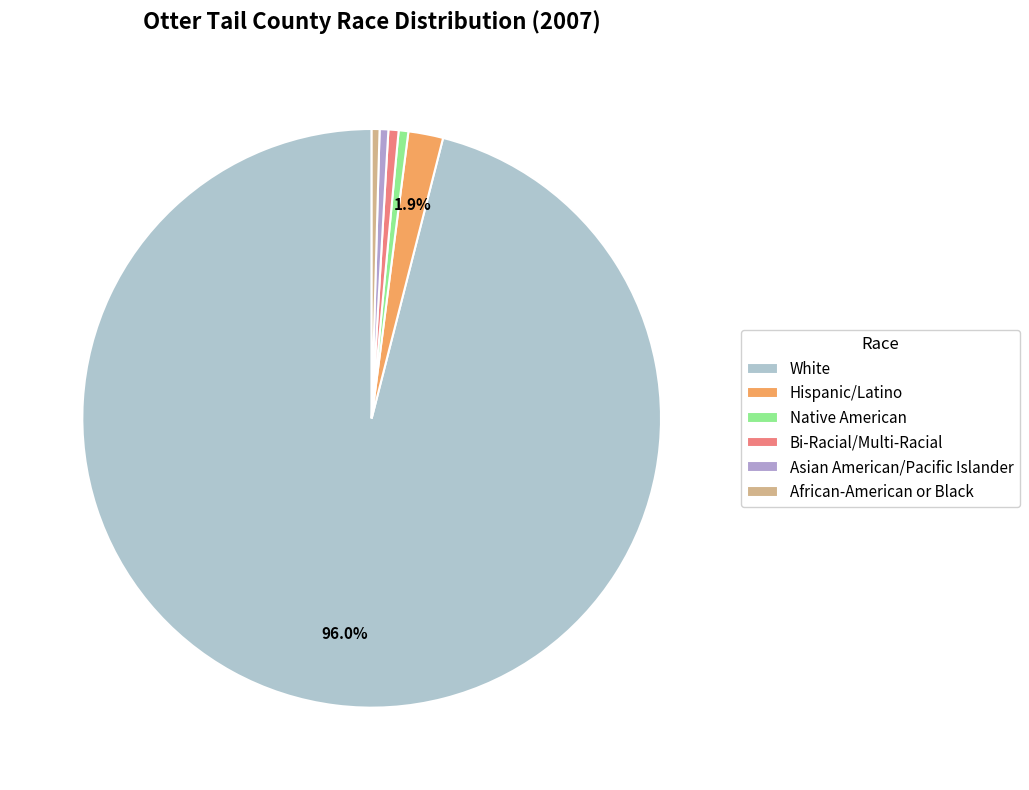

To the nearest percent, what percentage of the pie is White?

96%